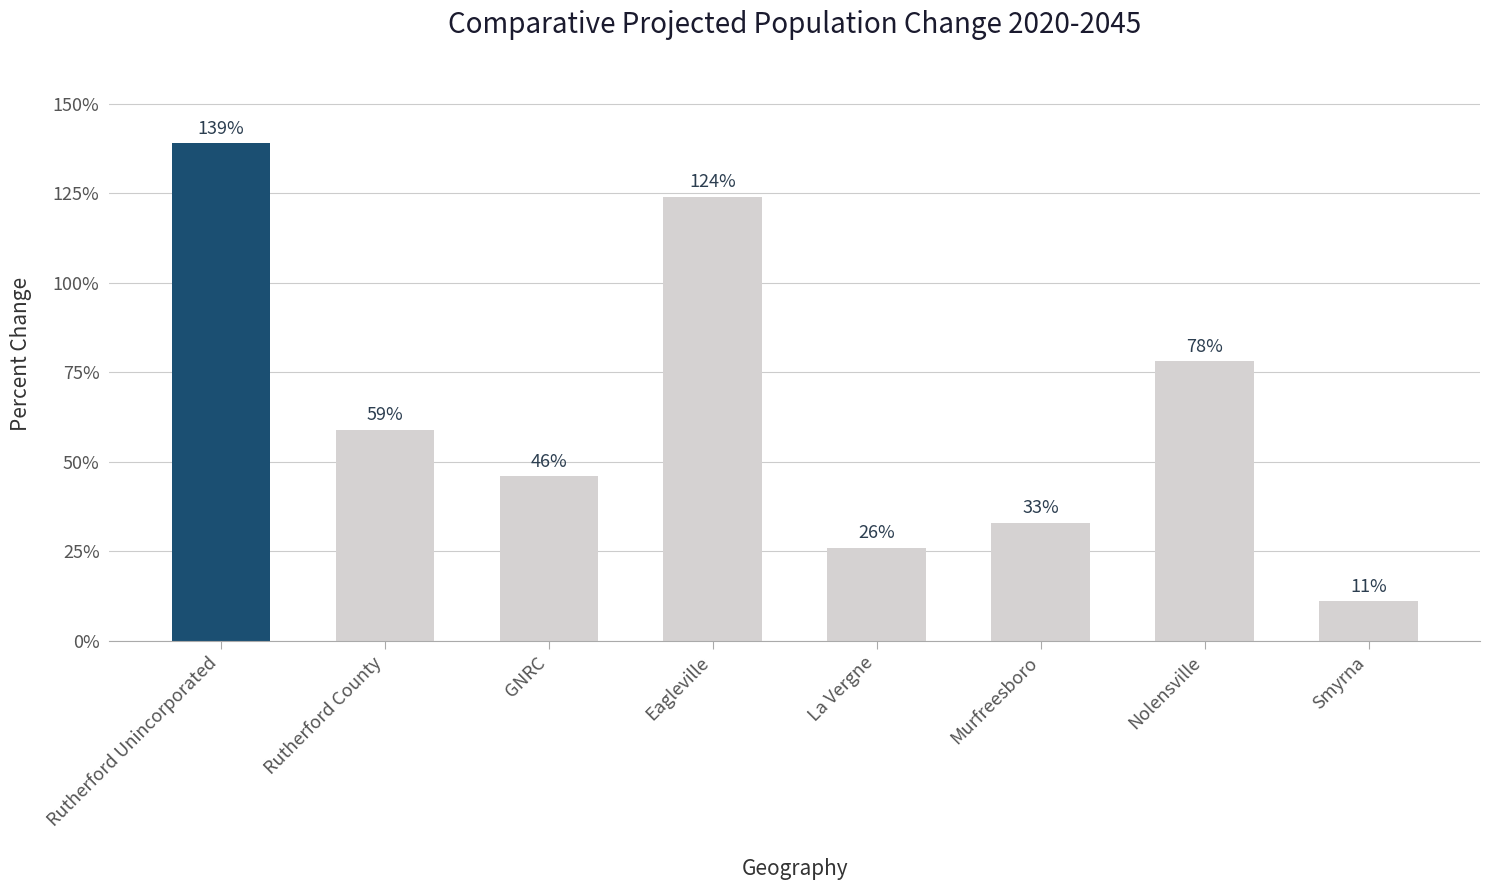

At which label does the data first exceed 59?

Rutherford Unincorporated